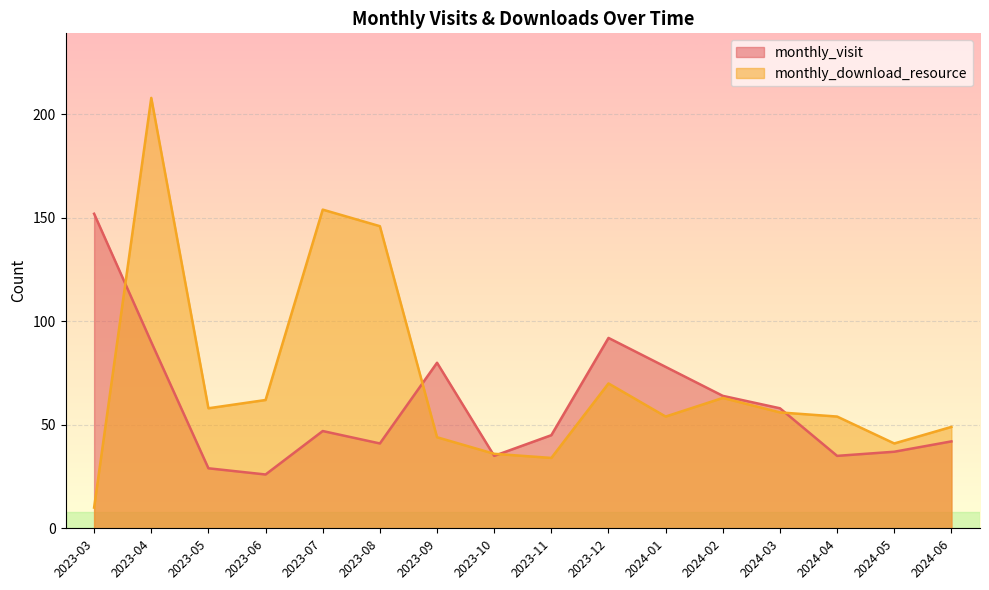

What is the value of the monthly_download_resource point at the 16th from the left?

49